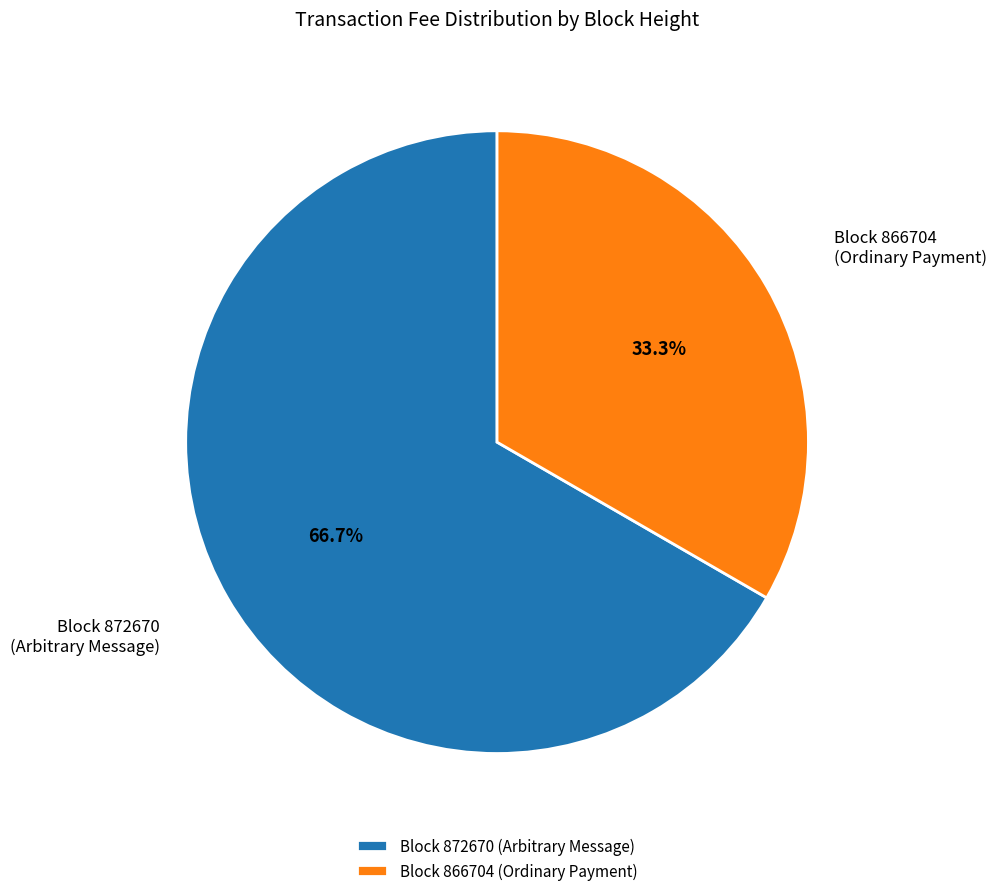

Between Block 872670 (Arbitrary Message) and Block 866704 (Ordinary Payment), which is larger?

Block 872670 (Arbitrary Message)